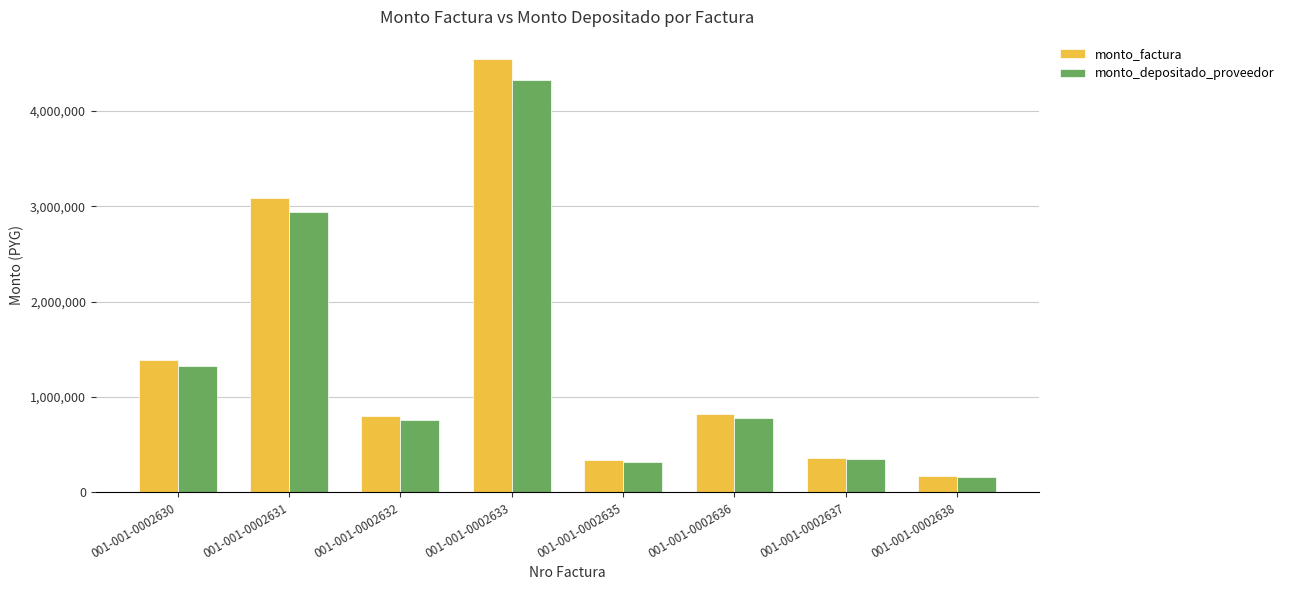

Reading left to right, extract all data points from this chart.

monto_factura: 1390400	3090000	796625	4548600	335500	825000	363750	170300
monto_depositado_proveedor: 1322245	2938533	757576	4325635	319054	784560	345920	161952